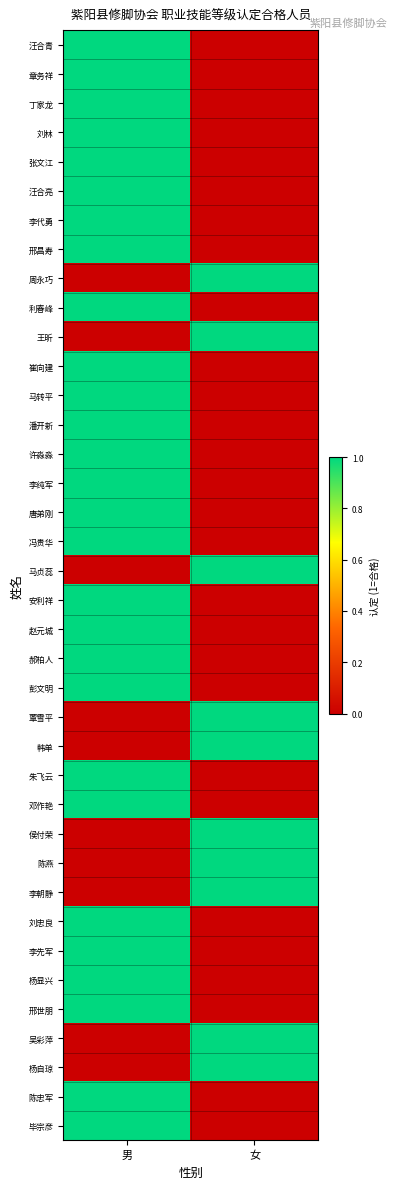

What is the spread (max minus min) of values at 男?

1